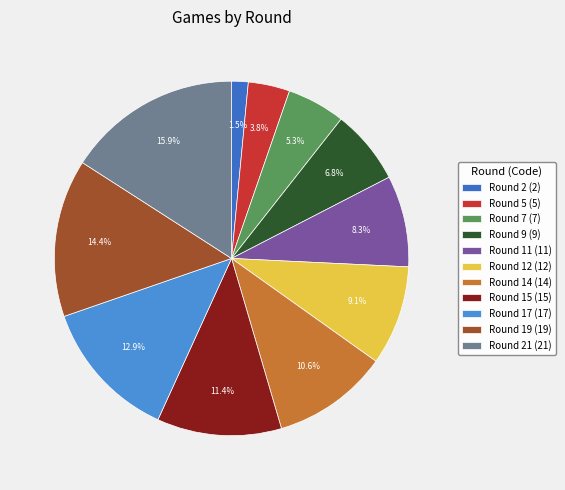

Combined, what portion of the pie is Round 7 (7) and Round 21 (21)?

21.2%